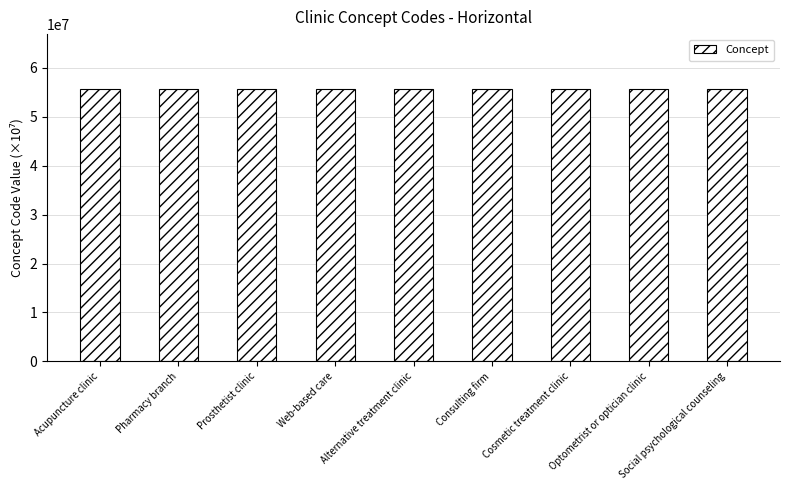

How many data points are less than 55753100?

4